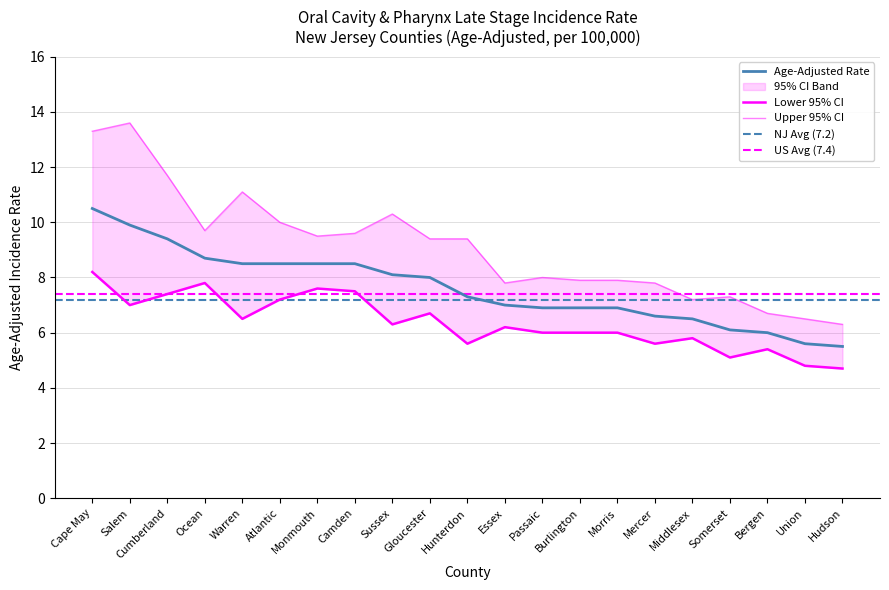

At which label does Lower 95% CI reach its minimum?

Hudson